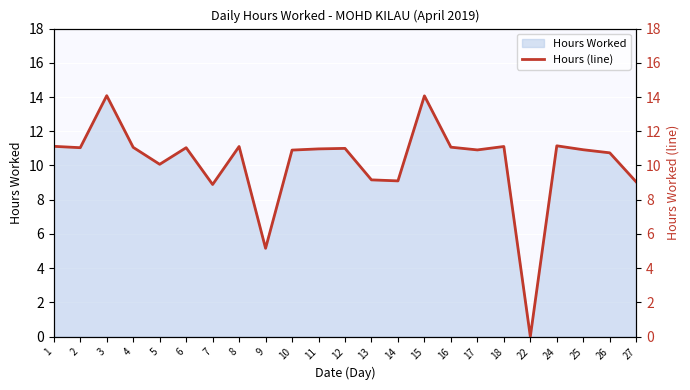

Read the value at 24.

11.2